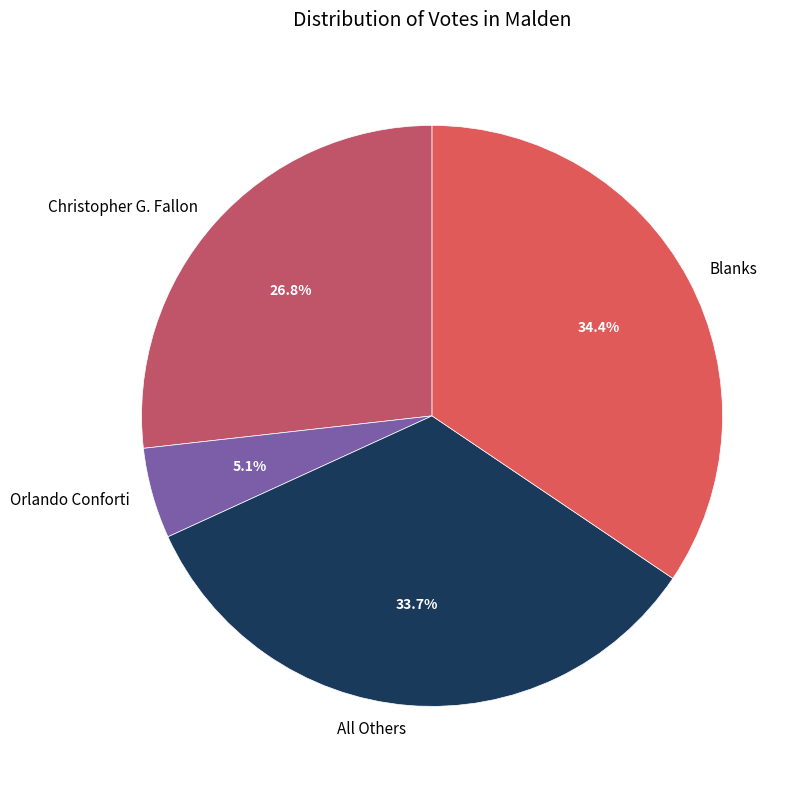

How much of the chart is everything except Christopher G. Fallon?

73.2%